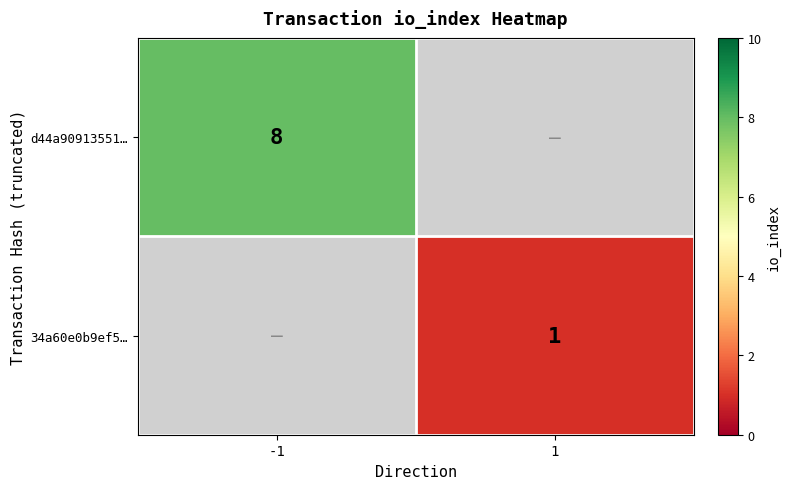

Is the value of 34a60e0b9ef5… at 1 greater than the value of d44a90913551… at -1?

No